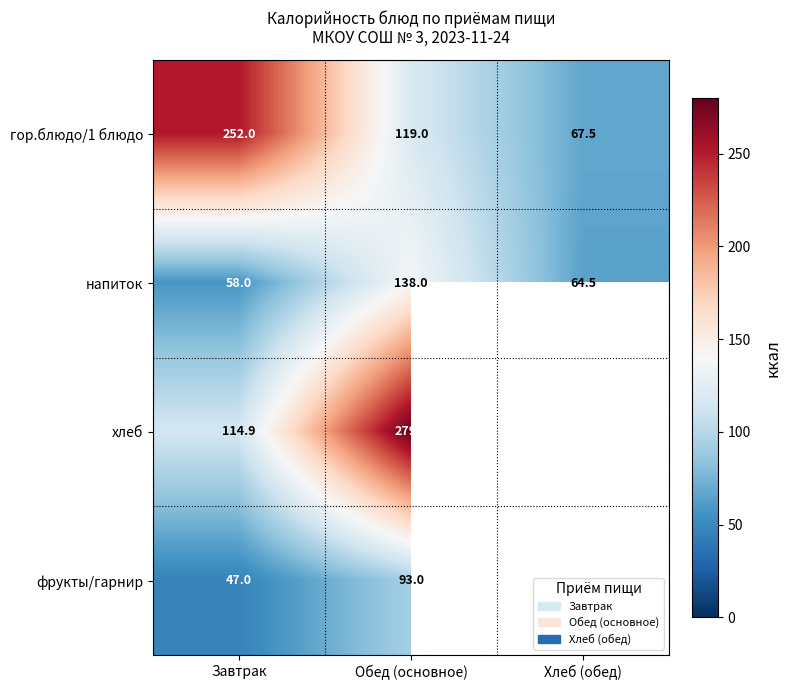

At which label does гор.блюдо/1 блюдо reach its peak?

Завтрак